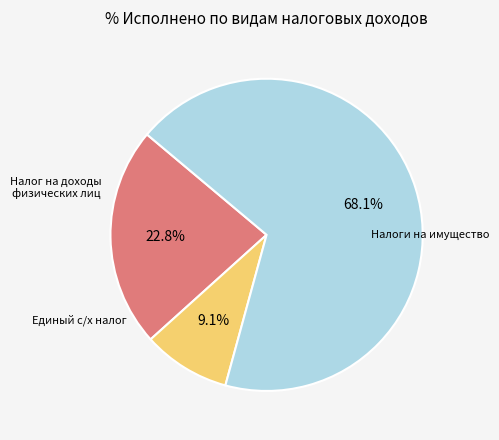

Is there any slice that represents more than half of the pie?

Yes